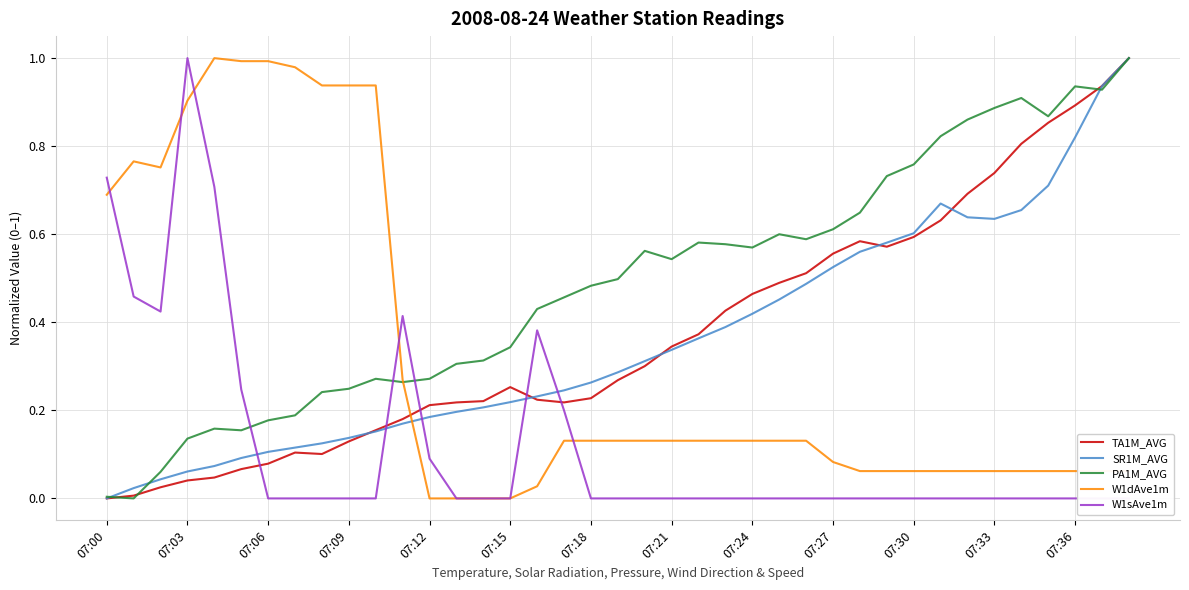

At 20, list the series in order from smallest to largest.

W1sAve1m, W1dAve1m, TA1M_AVG, SR1M_AVG, PA1M_AVG